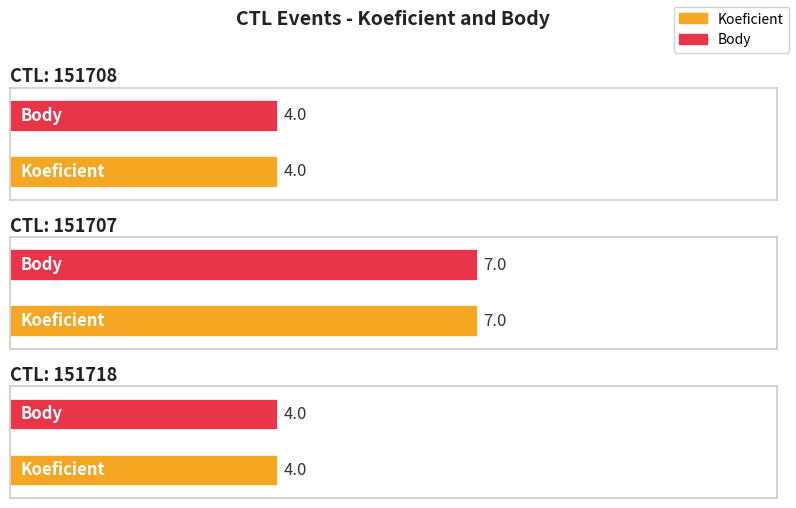

At 151718, list the series in order from smallest to largest.

Koeficient, Body